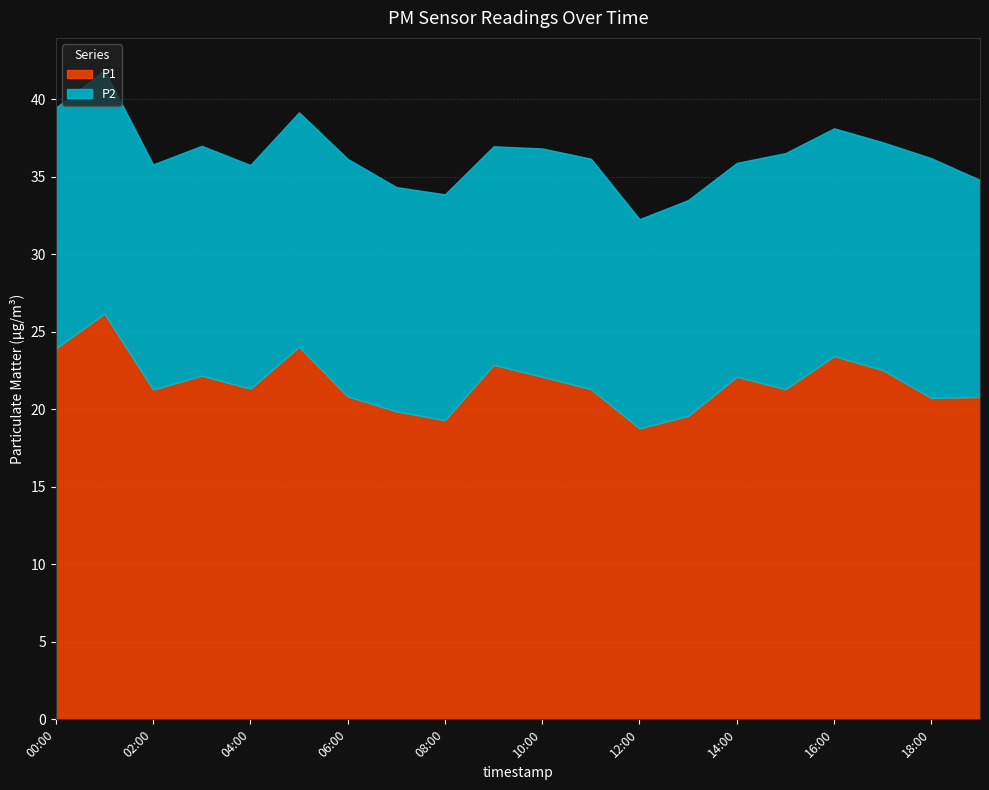

How many series are shown in this chart?

2